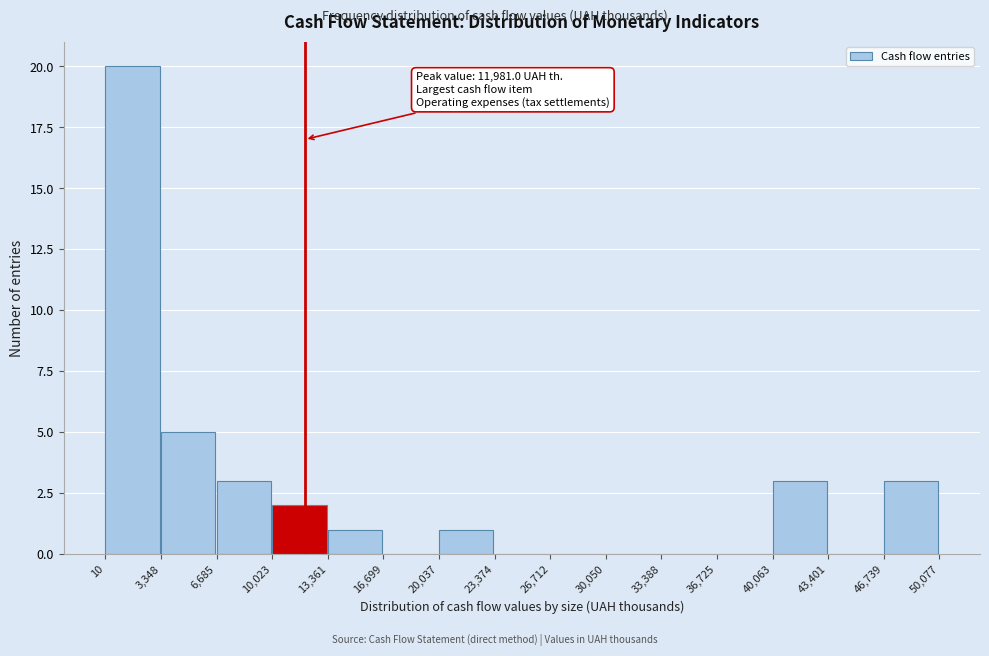

Over which range of the x-axis is the bar tallest?

10 to 3,348